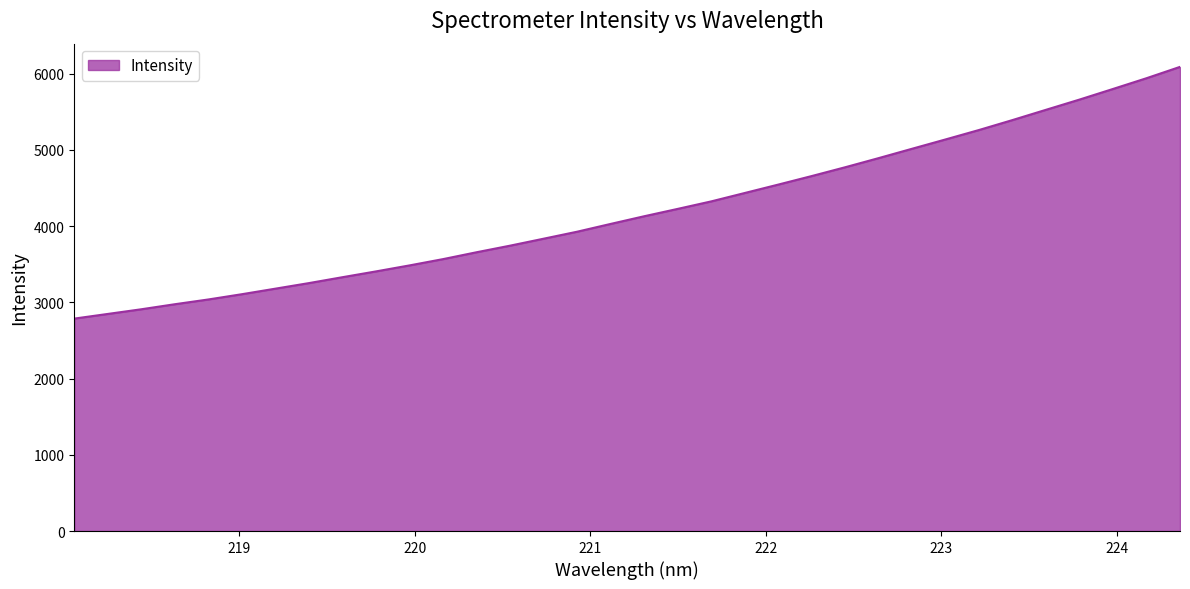

Reading left to right, transcribe all the data shown in this chart.

2786.9	2848.1	2909.4	2975.6	3038.1	3107.2	3179.9	3253.0	3330.4	3406.4	3485.1	3567.7	3657.7	3744.2	3835.4	3927.3	4029.4	4129.9	4226.4	4324.7	4434.9	4545.1	4657.2	4772.7	4892.7	5015.7	5138.0	5261.8	5392.3	5526.7	5660.8	5799.9	5940.6	6089.2